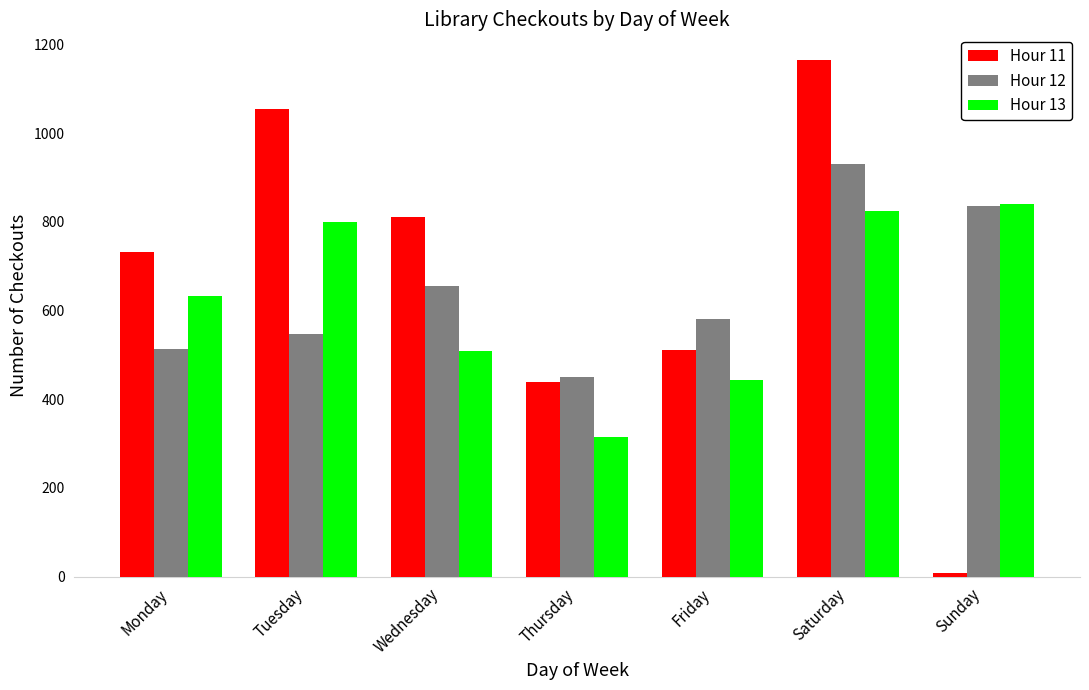

What is the difference between the highest and lowest values at Wednesday?

304